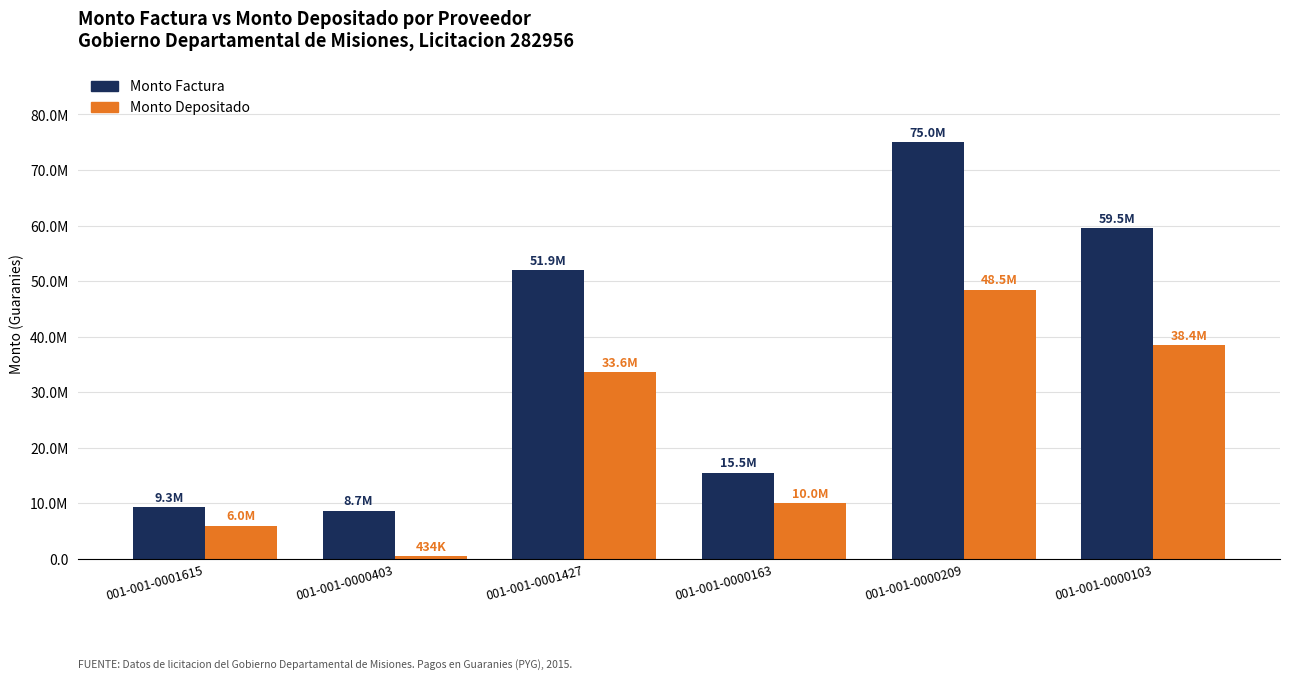

What is the label of the 5th bar from the left?

001-001-0000209